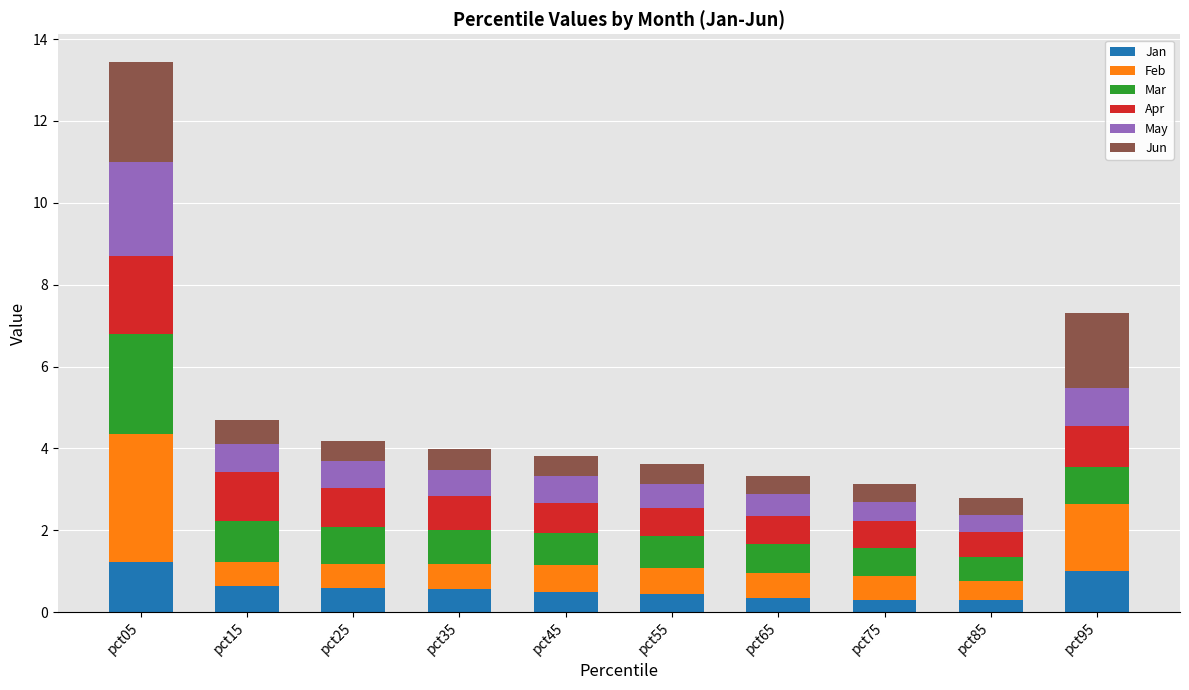

What is the difference between the maximum and second lowest values in the Jan series?

0.9